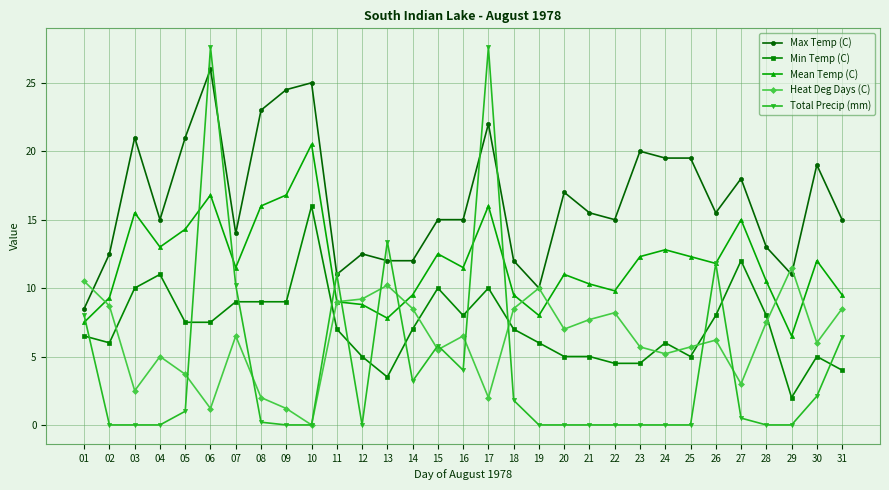

What is the average value of the Heat Deg Days (C) series?

6.2